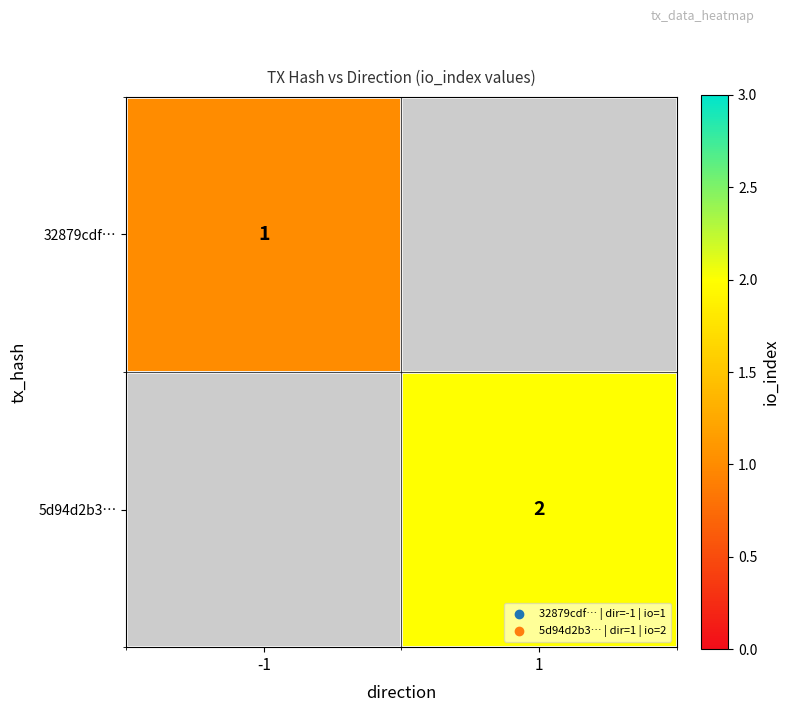

Which label corresponds to the largest value in the chart?

1